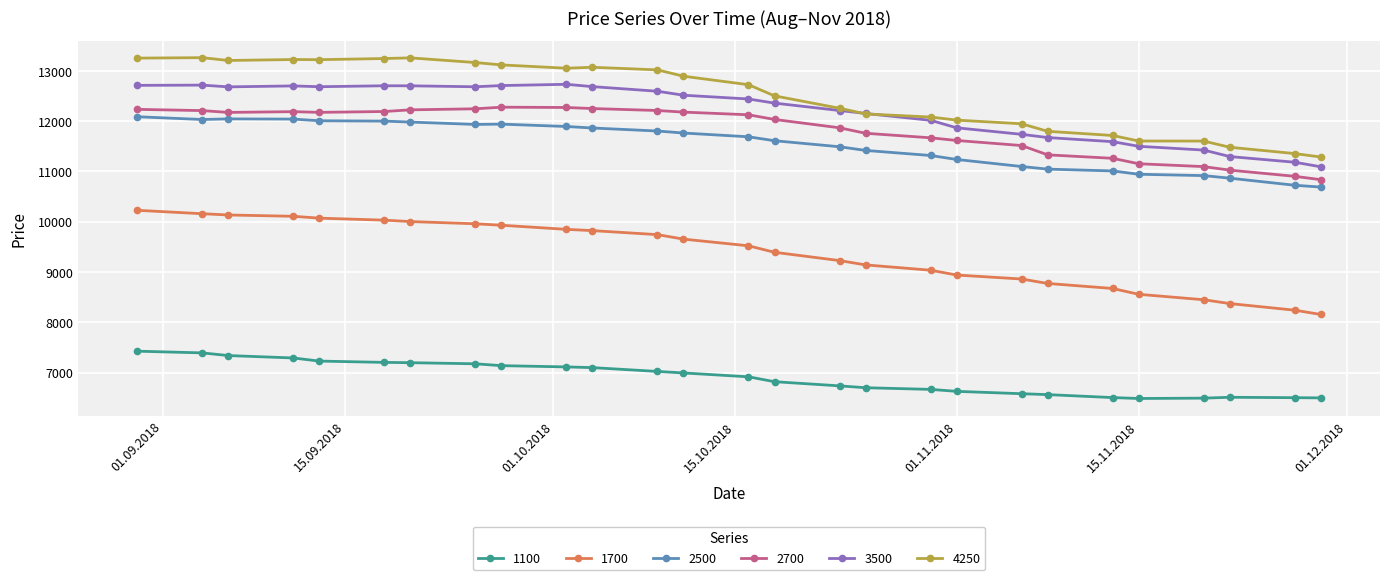

Which series has the largest total across all categories?

4250